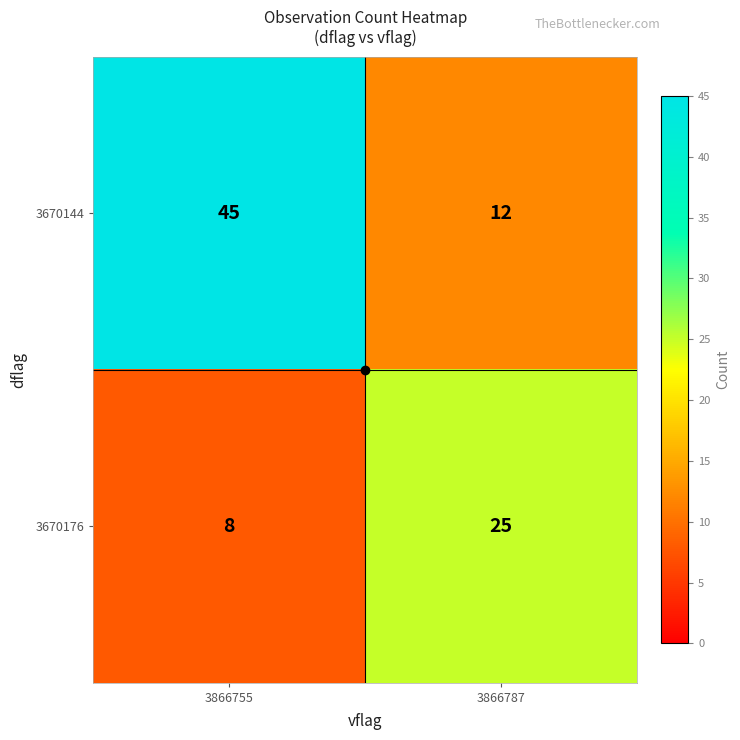

What is the greatest value displayed?

45